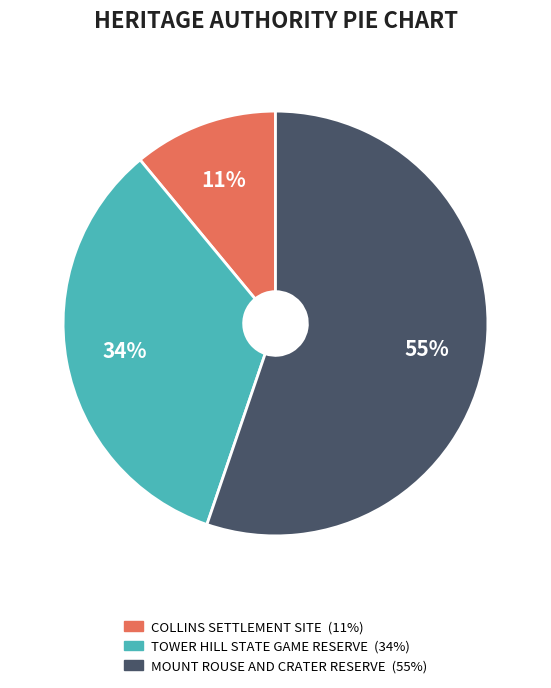

Is it true that COLLINS SETTLEMENT SITE is 11% of the pie?

True